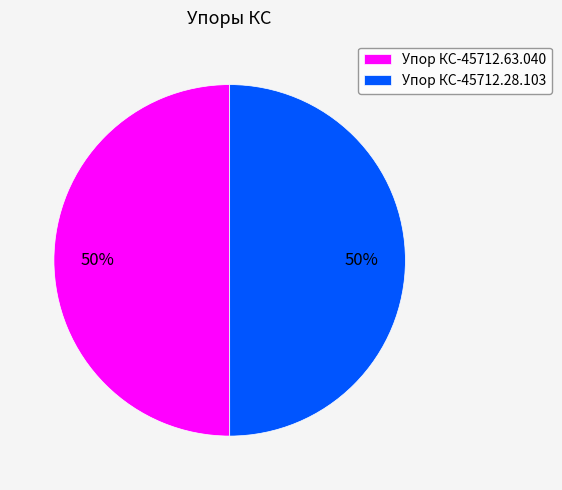

How many segments does this pie chart have?

2